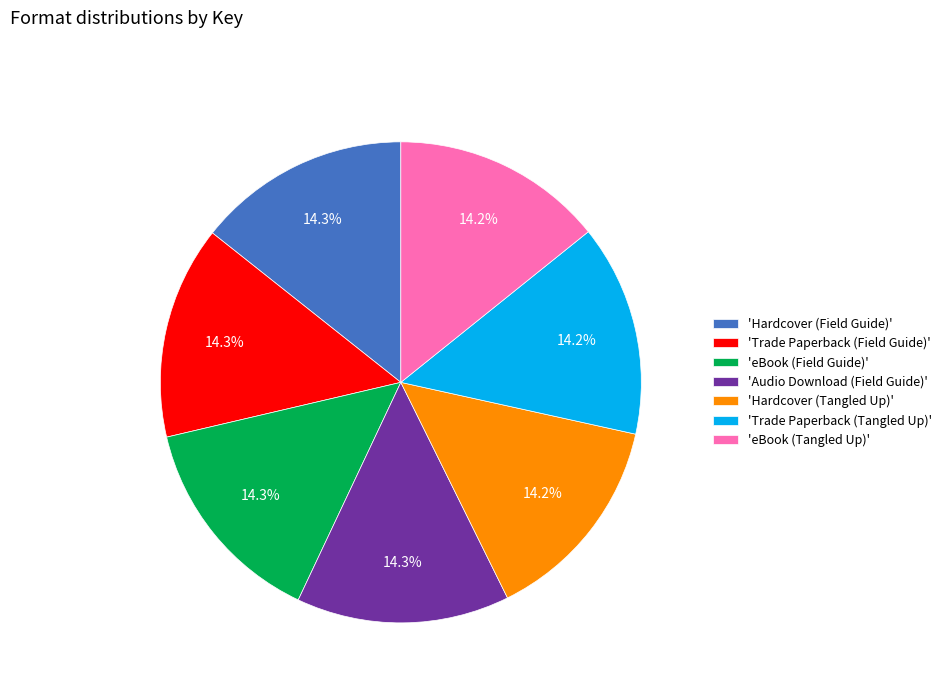

Does any single category account for the majority?

No